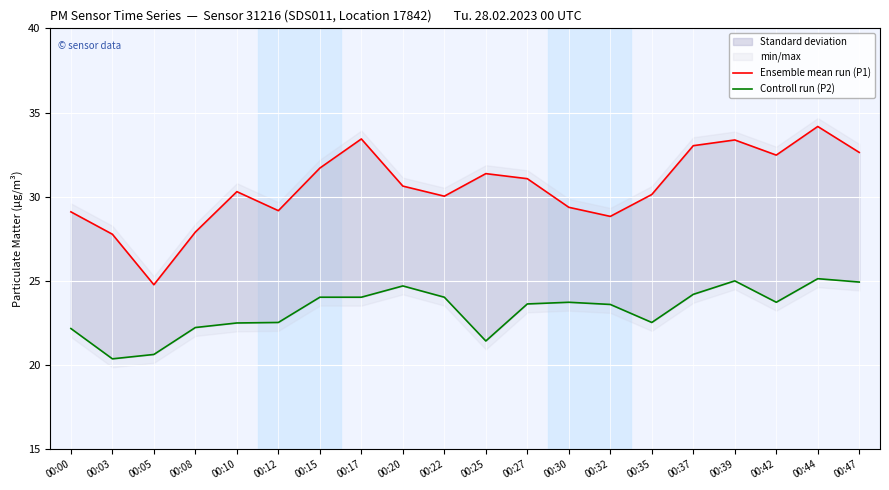

In Controll run (P2), how many points are lower than both neighbors (excluding endpoints)?

4